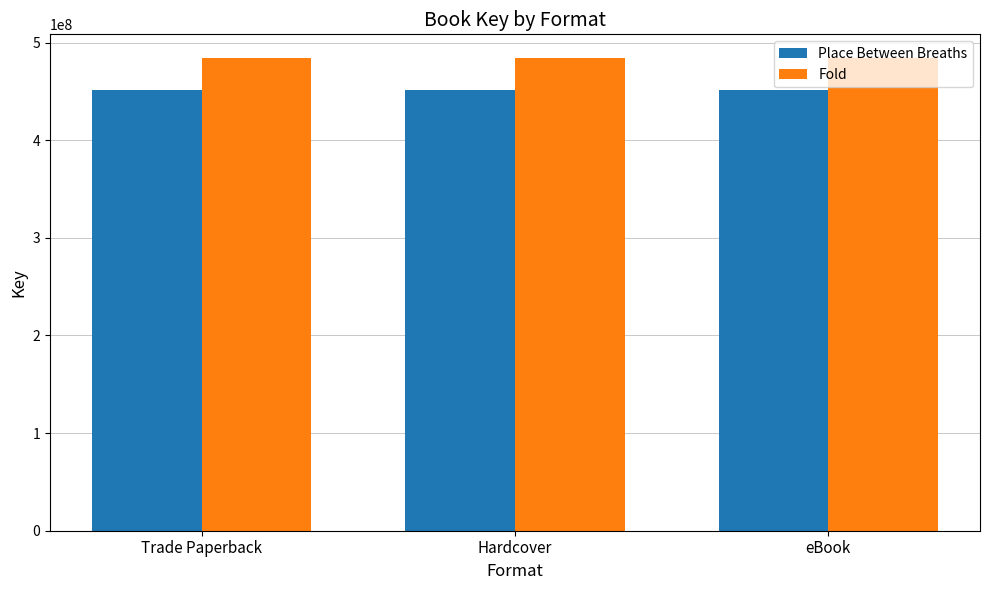

What are all the series names shown in the legend?

Place Between Breaths, Fold